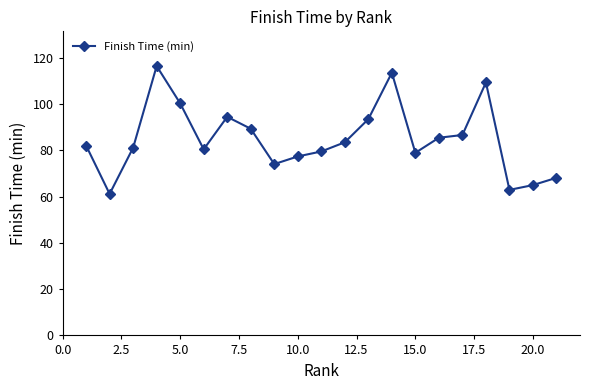

True or false: the data has more than 1 interior local peaks.

True